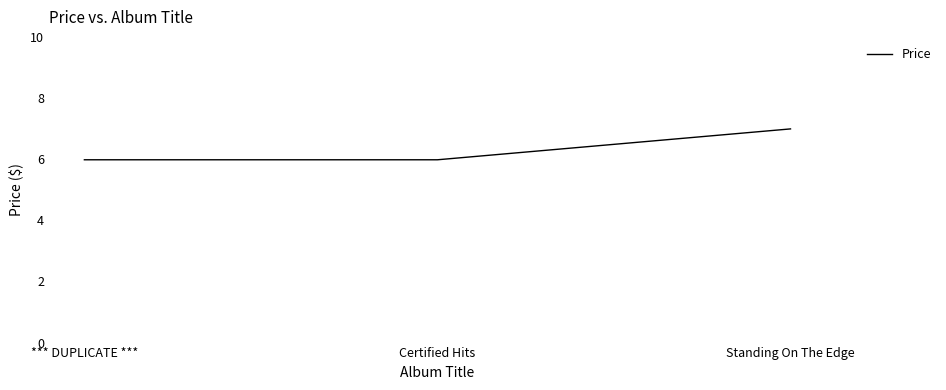

Does the chart have visible grid lines?

No